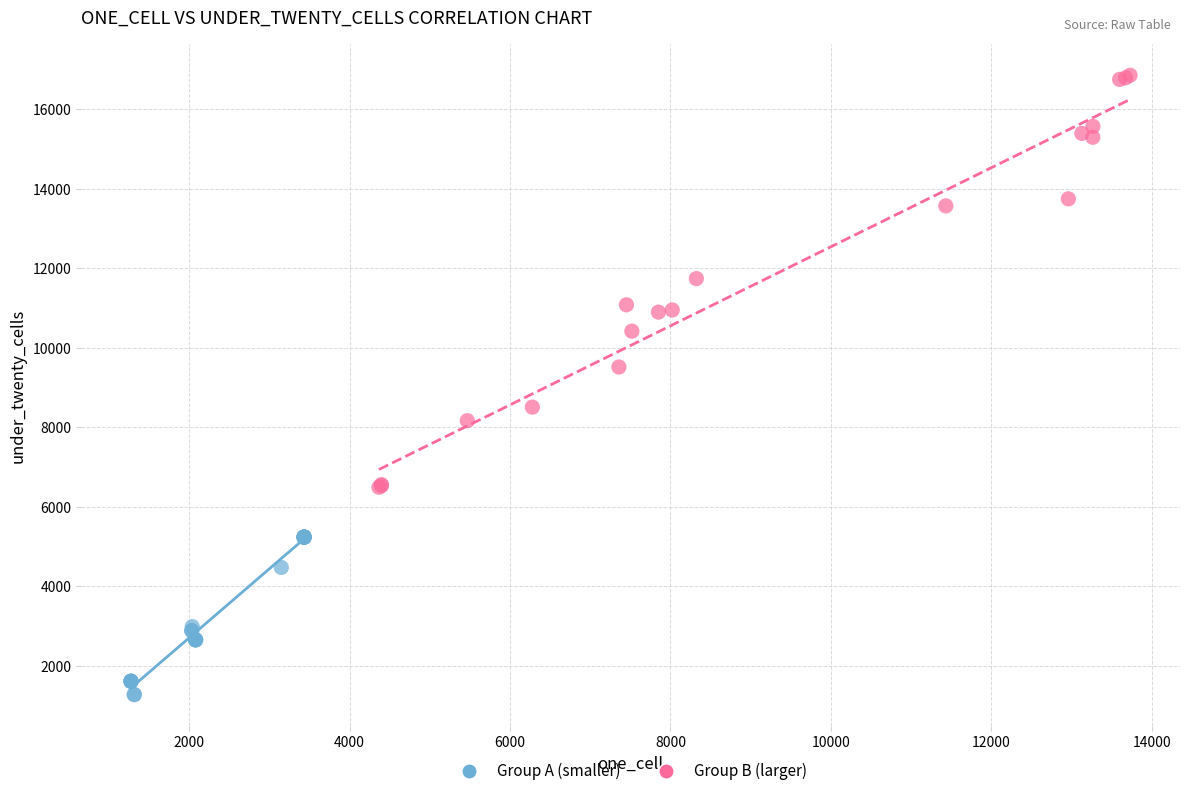

Which series has the widest spread of Y values?

Group B (larger)